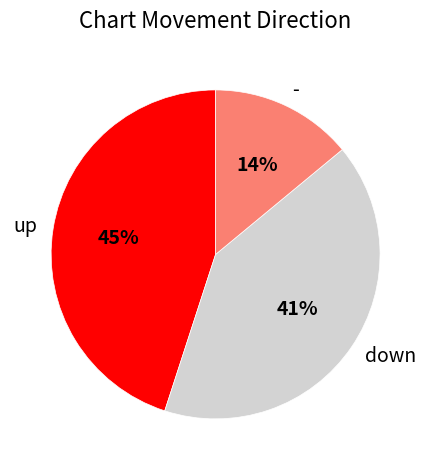

To the nearest percent, what portion does - represent?

14%